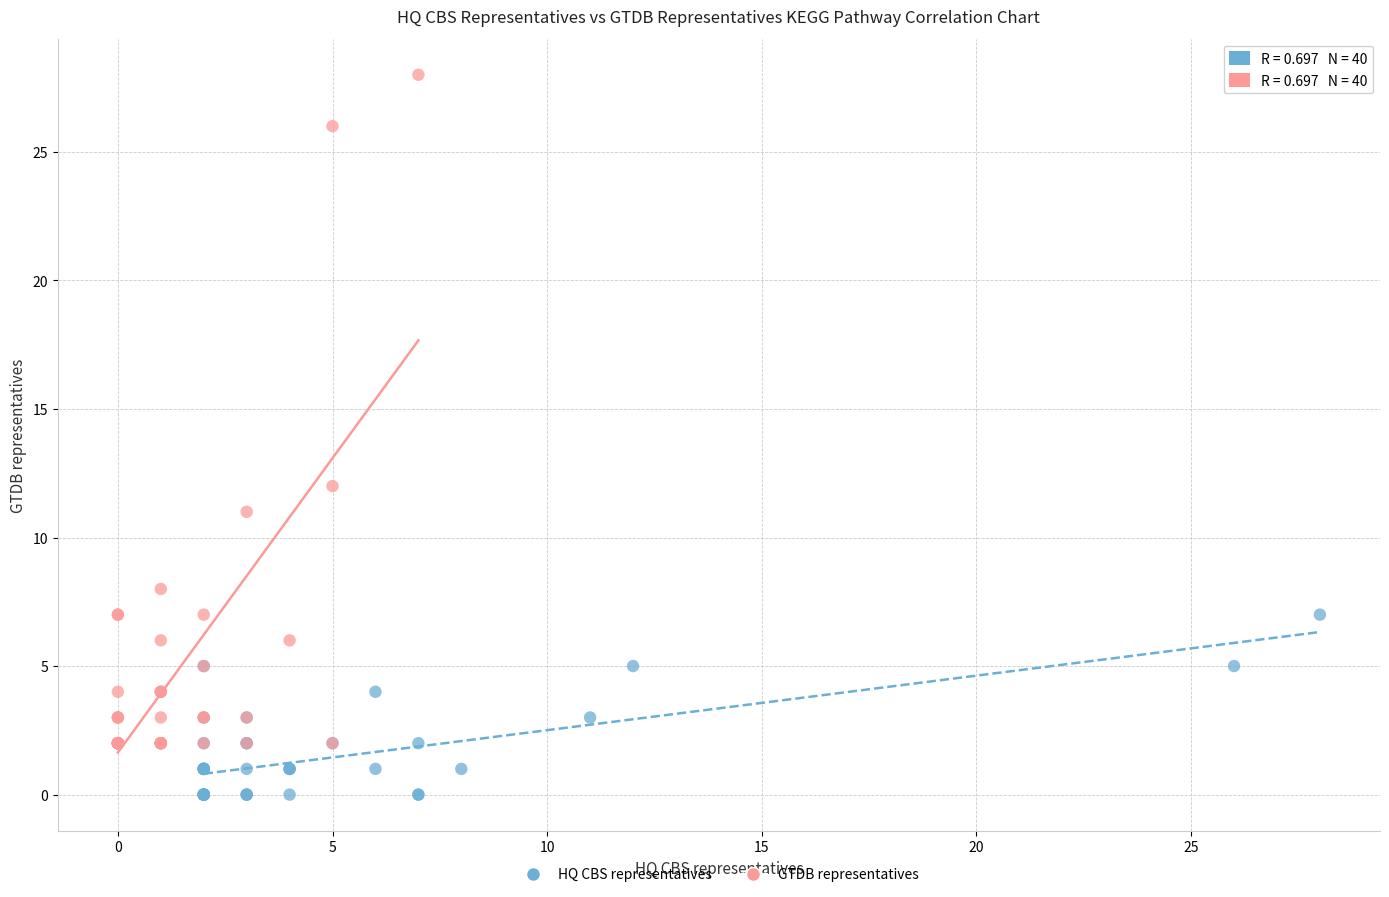

Which series reaches the maximum Y coordinate?

GTDB representatives